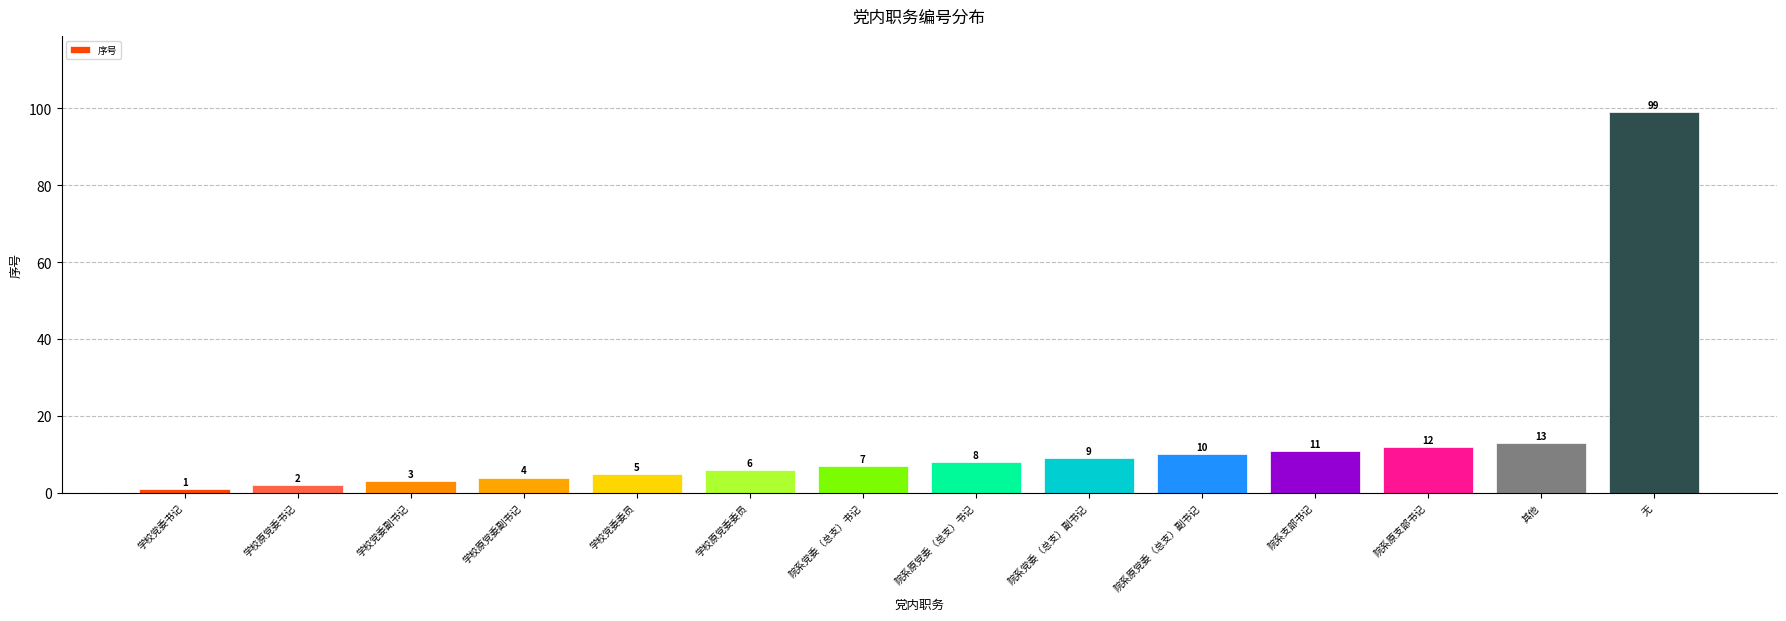

Reading left to right, transcribe all the data shown in this chart.

学校党委书记=1	学校原党委书记=2	学校党委副书记=3	学校原党委副书记=4	学校党委委员=5	学校原党委委员=6	院系党委（总支）书记=7	院系原党委（总支）书记=8	院系党委（总支）副书记=9	院系原党委（总支）副书记=10	院系支部书记=11	院系原支部书记=12	其他=13	无=99